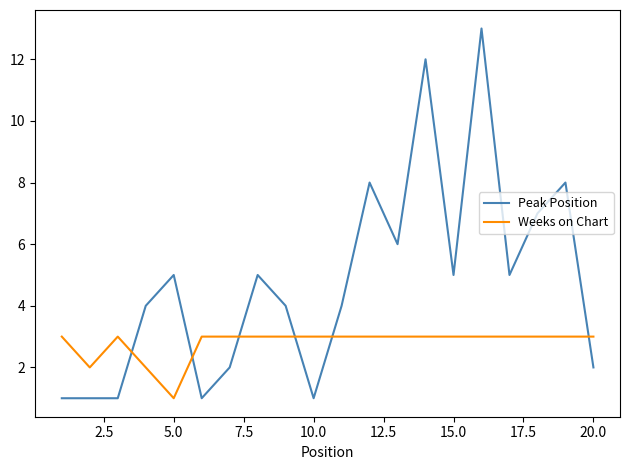

Is this an area chart (filled region under the line)?

No